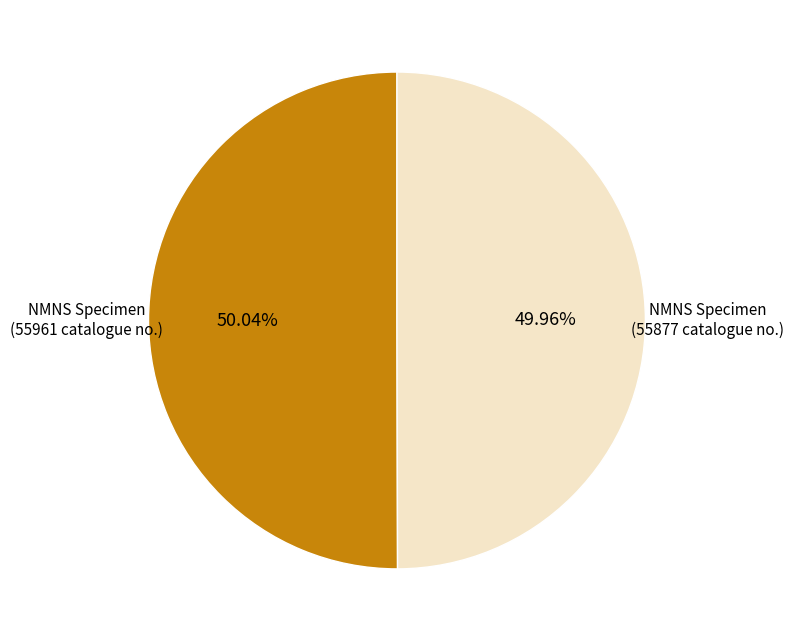

How many slices are in this pie chart?

2